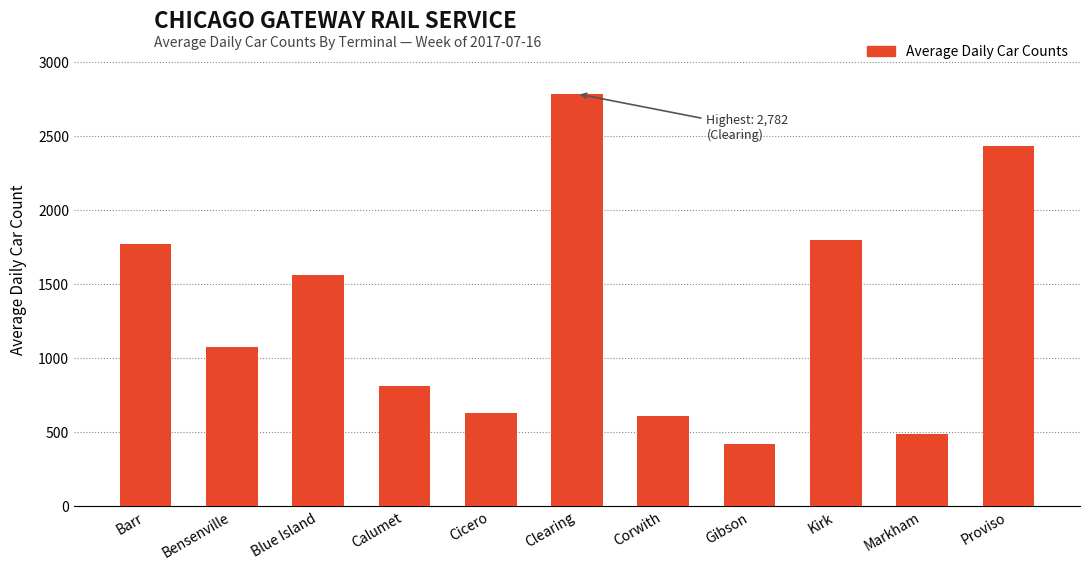

What value does the data have at Markham, to the nearest 100?

500